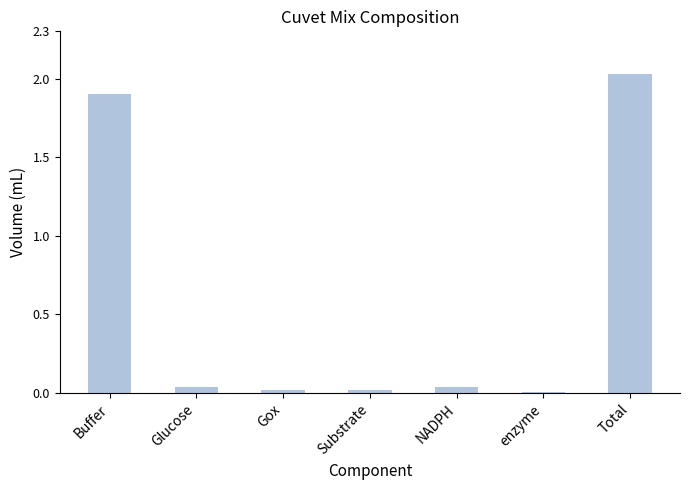

True or false: the data shows 0.8 at Total.

False